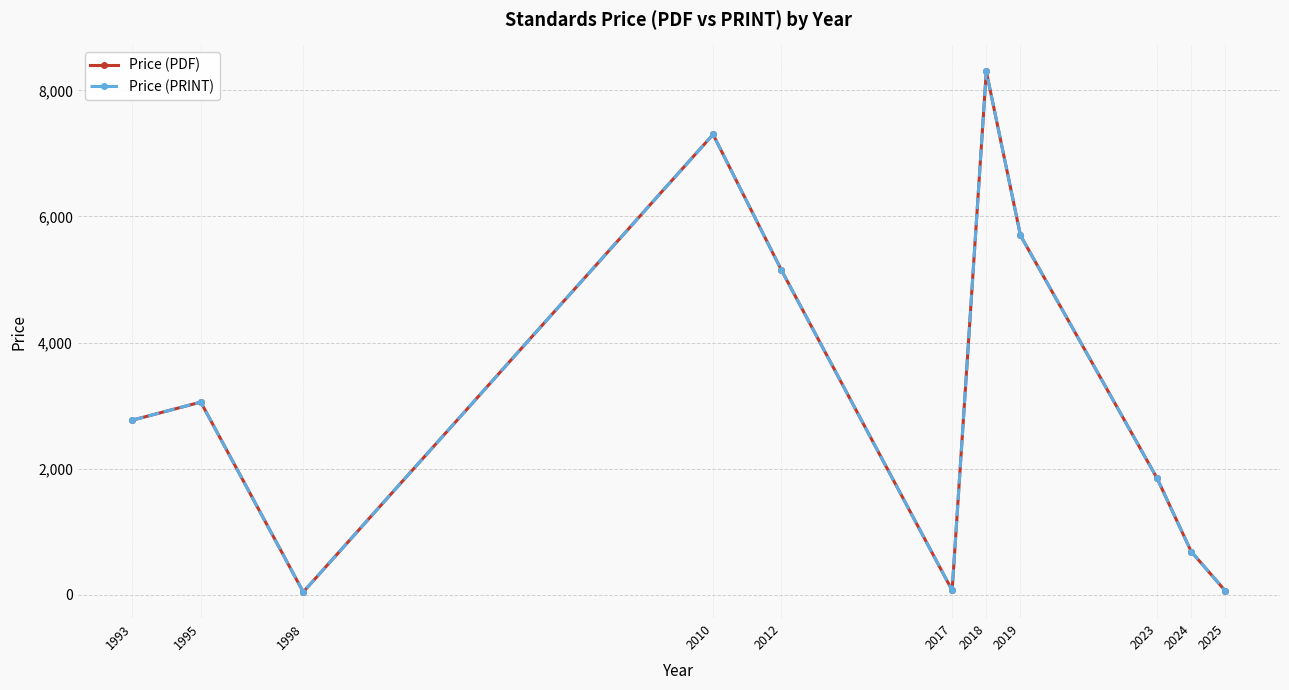

Is this an area chart (filled region under the line)?

No